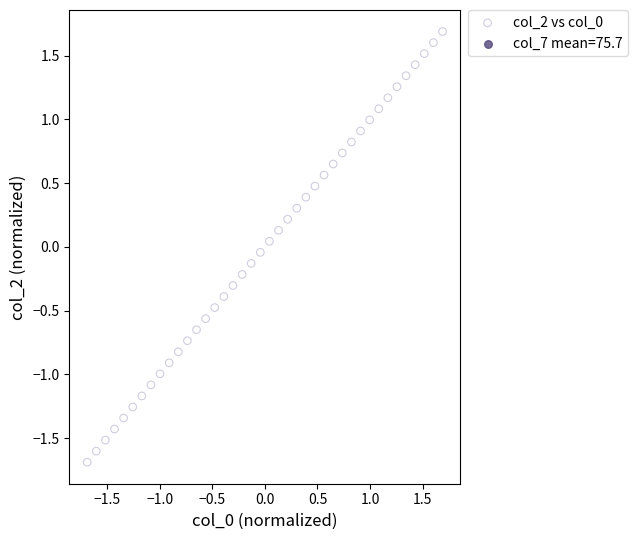

What is the range of X values (max minus min)?

3.4